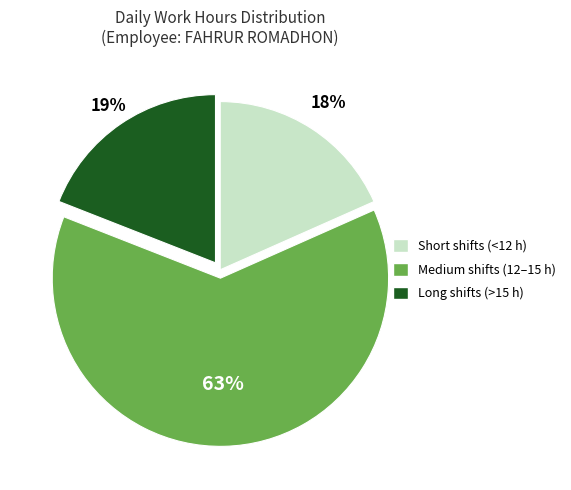

Does any single category account for the majority?

Yes